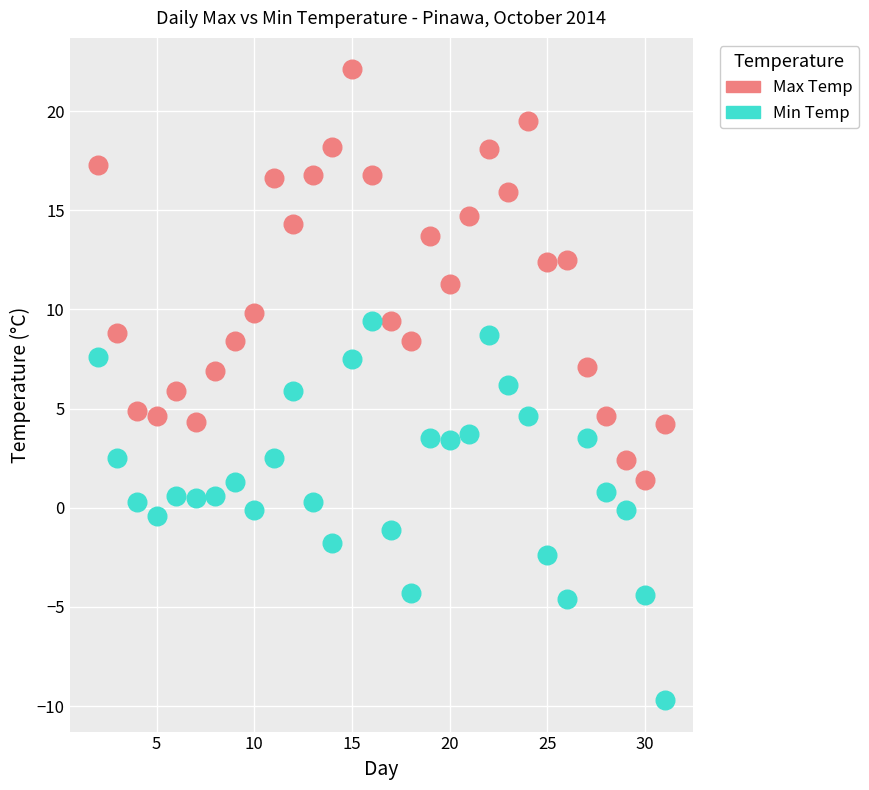

Which series contains the lowest Y value?

Min Temp